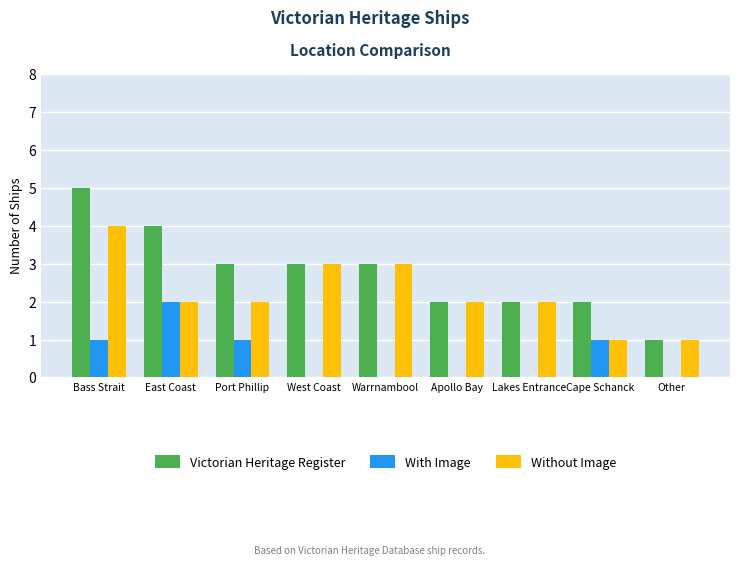

What is the sum of the Without Image values at Warrnambool and Port Phillip?

5